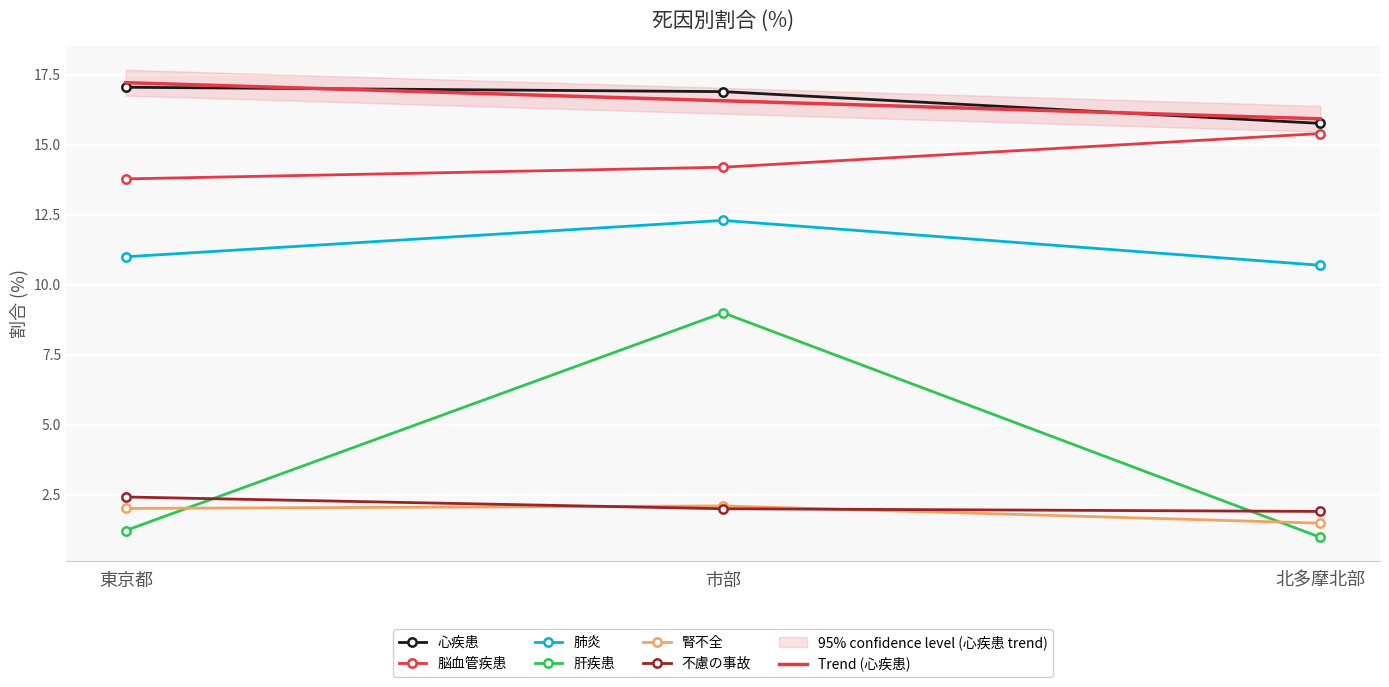

At which category is the sum across all series the highest?

市部